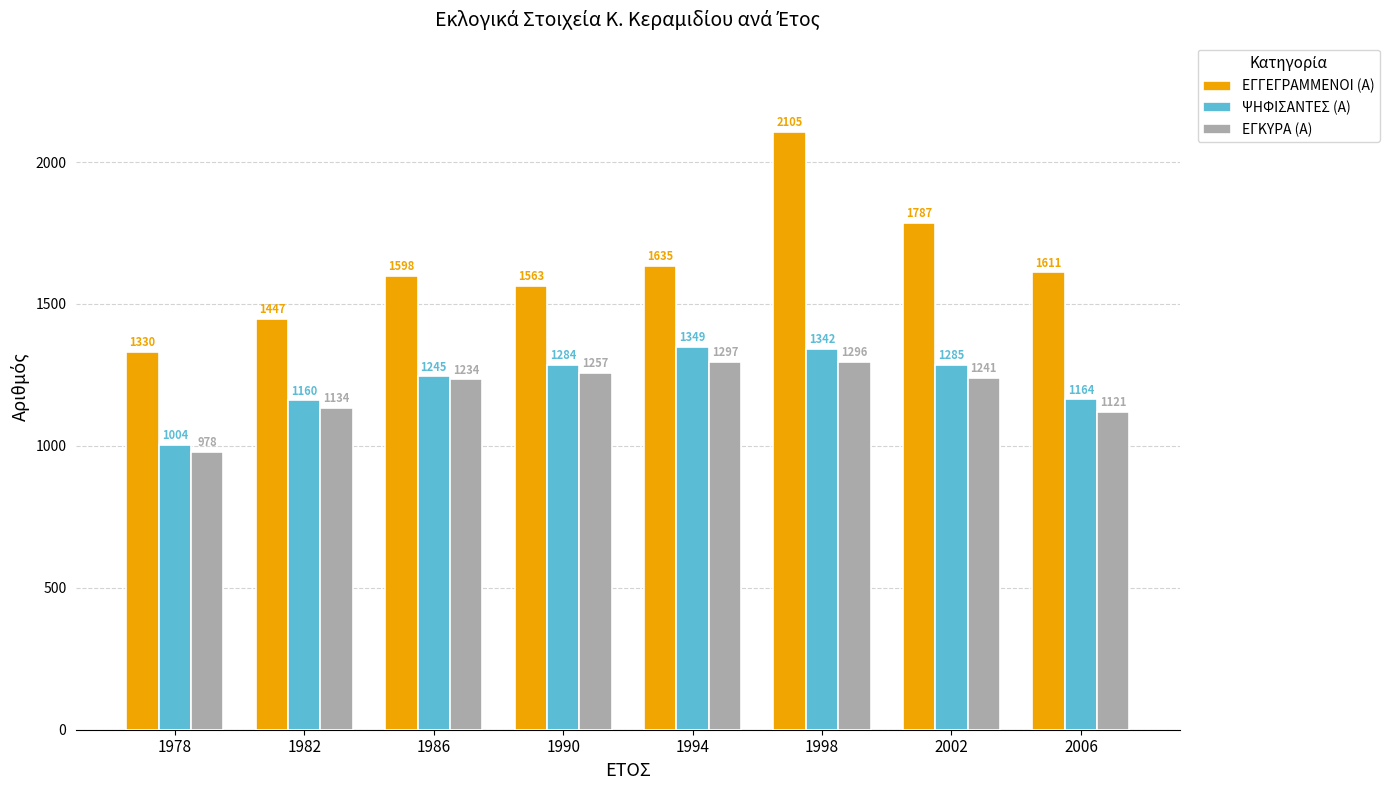

How many bars are there in each group?

3